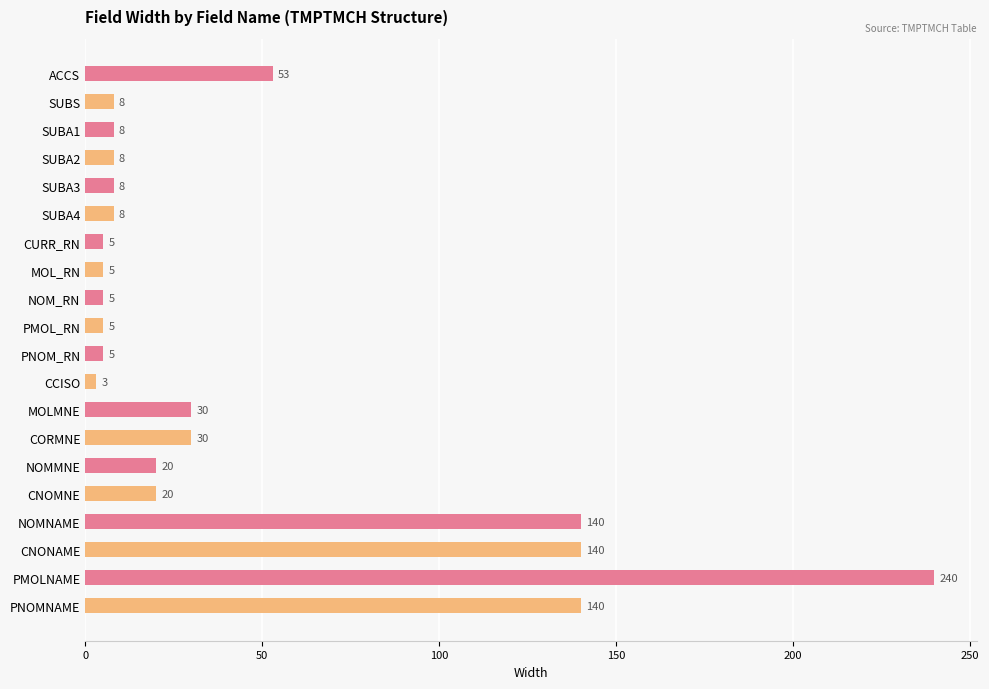

At which category does the chart reach its peak across all series?

PMOLNAME